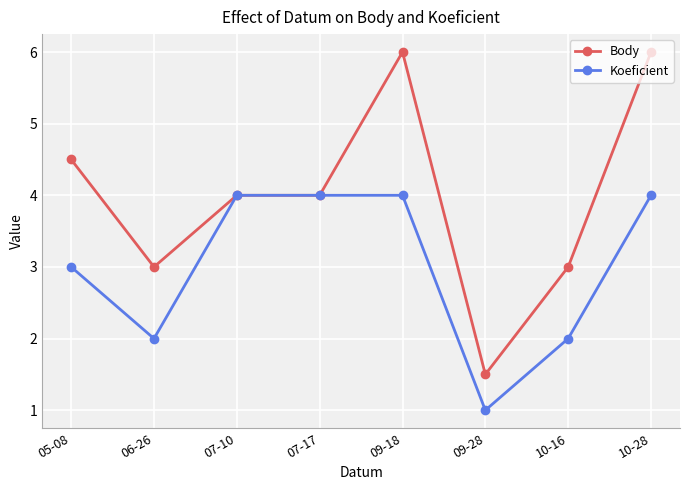

What is the average value of the Body series?

4.0